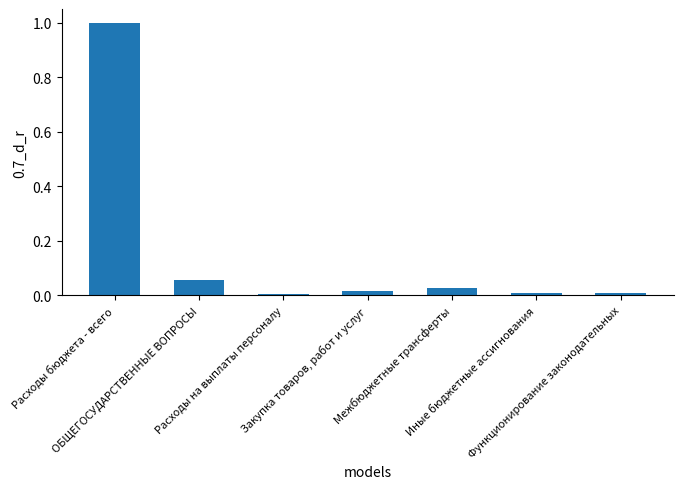

Is it true that the value at Иные бюджетные ассигнования is 0.0?

True